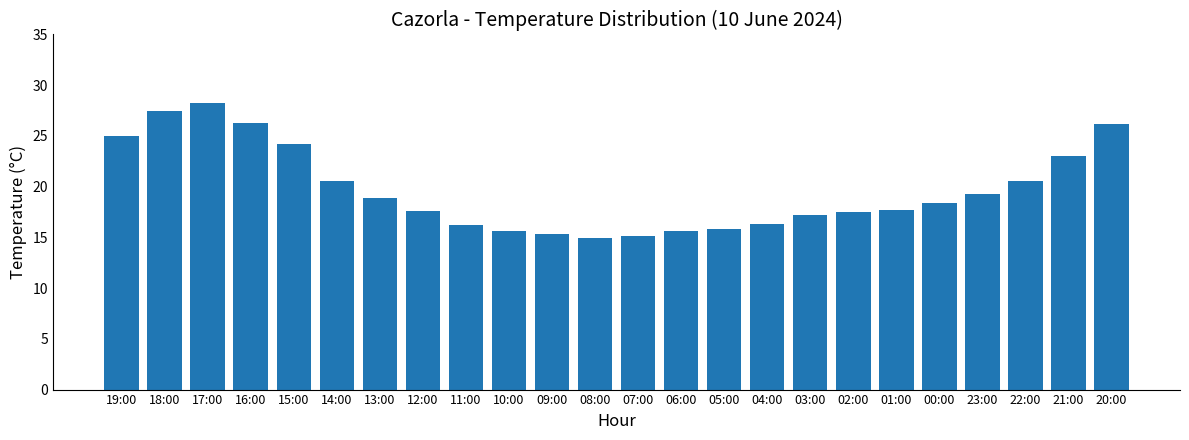

What is the label of the 23rd bar from the right?

18:00